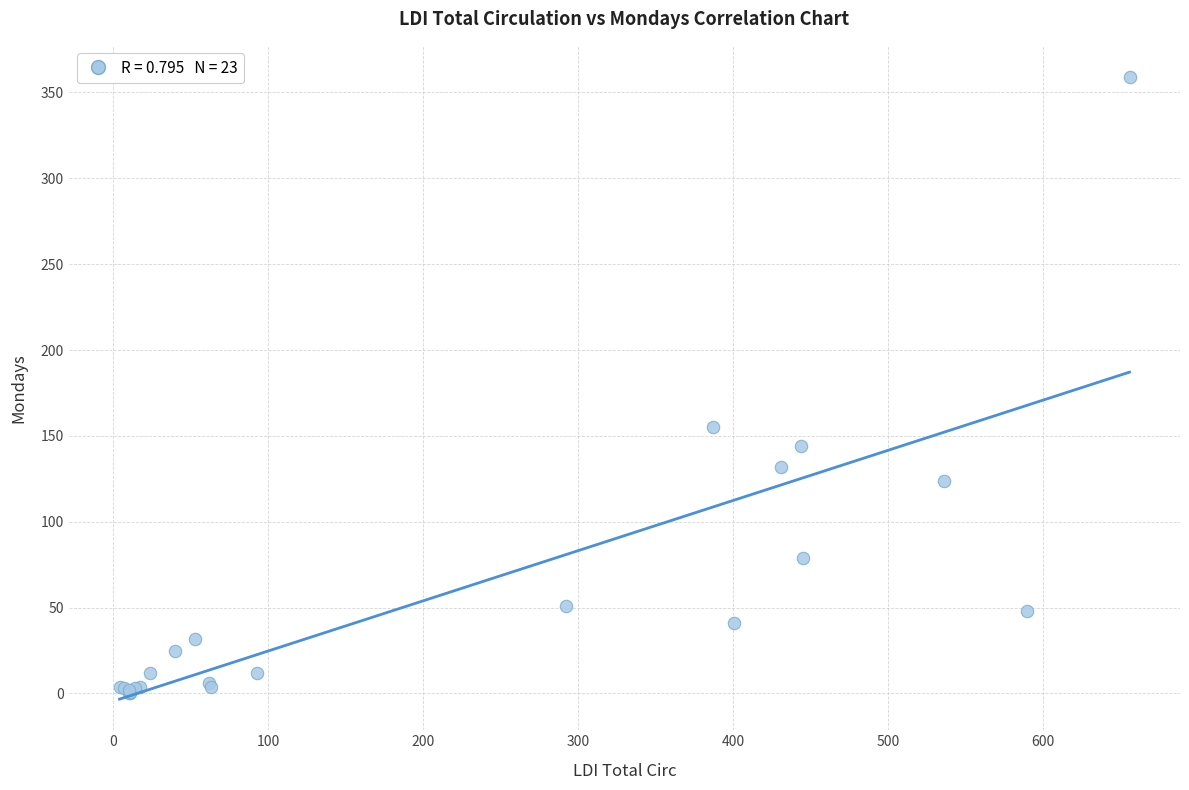

What Y value in the scatter plot is closest to 179?

155